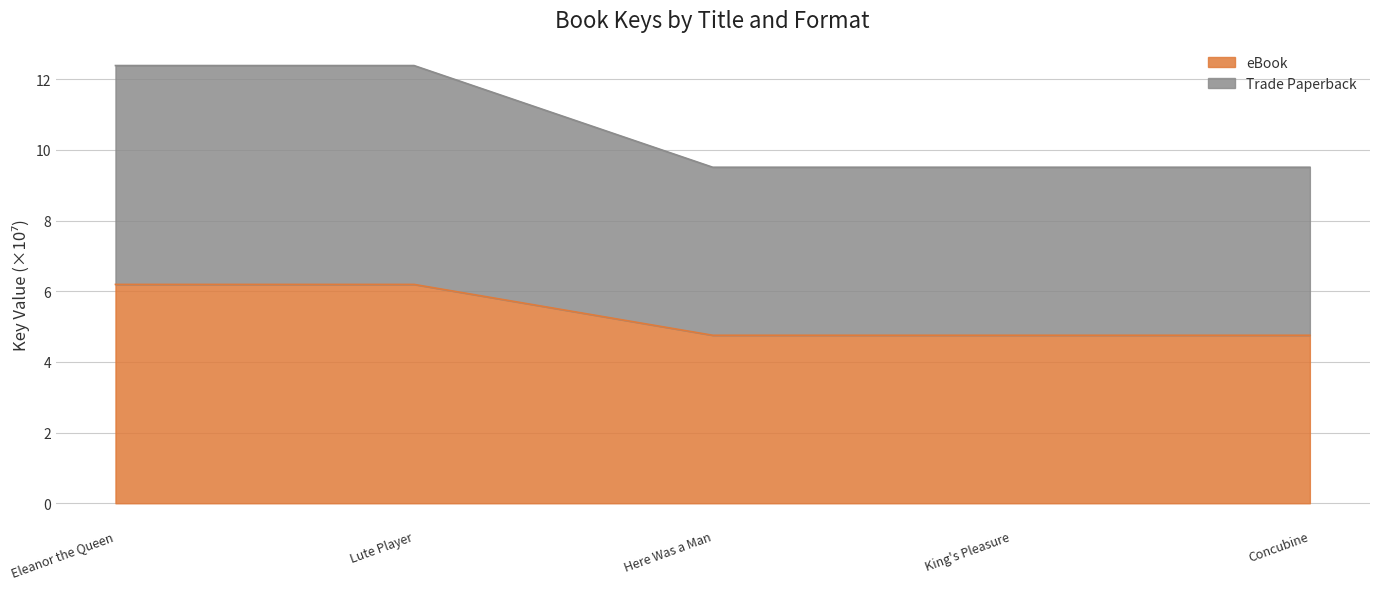

What is the value of the eBook point at the 5th from the left?

4.8